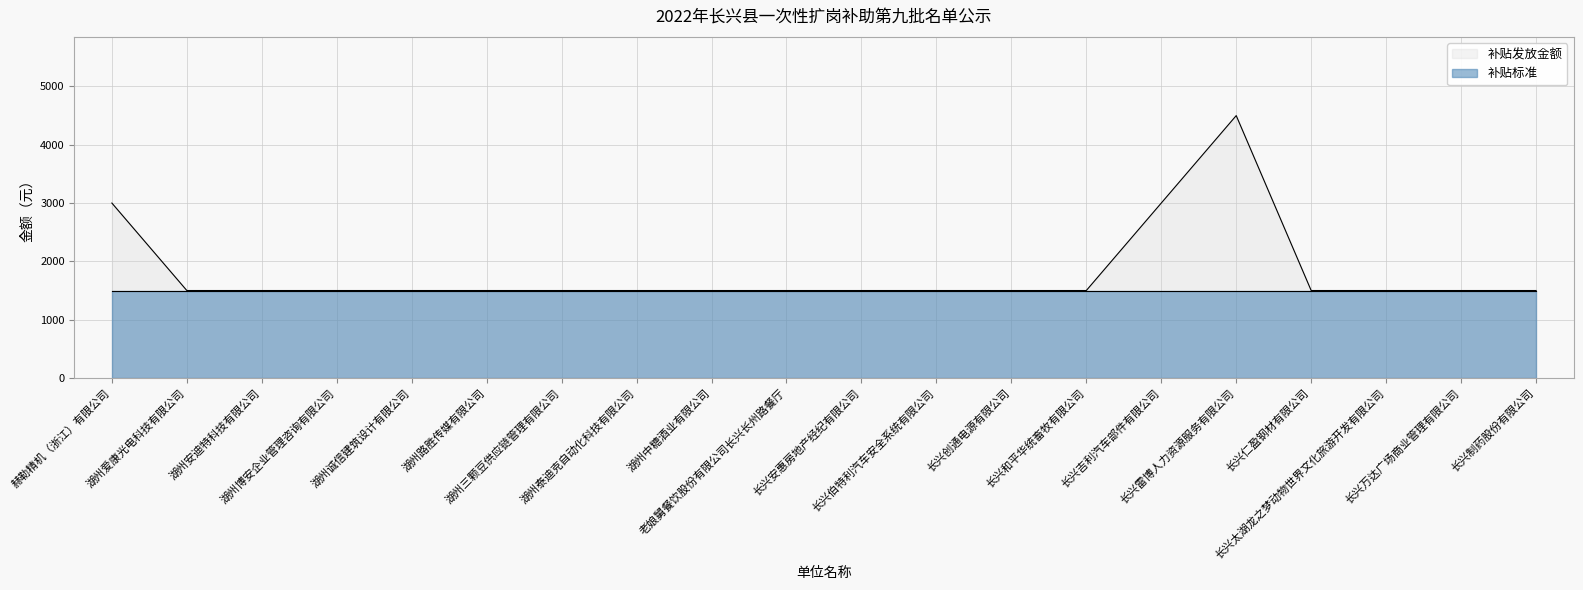

What is the value of the 18th point from the left?

1500